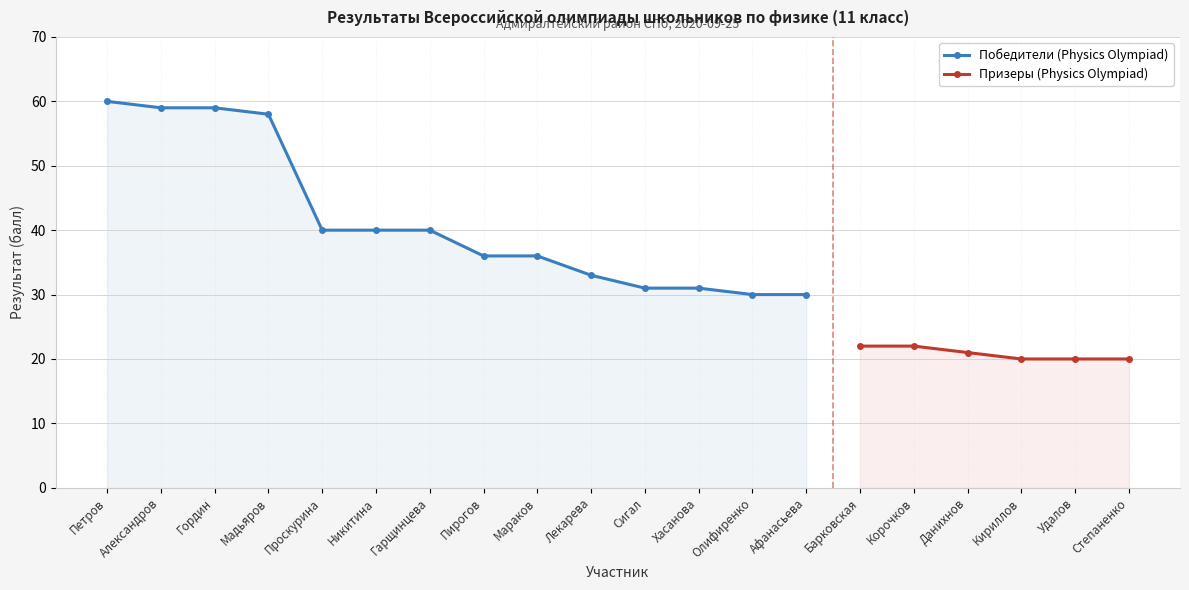

What is the sum of the values at Мадьяров and Кириллов?

78